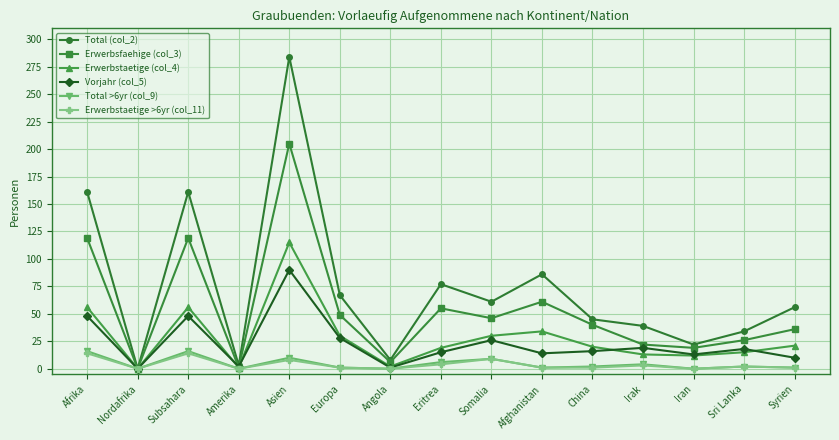

True or false: Erwerbstaetige >6yr (col_11) has a value of 8 at Asien.

True